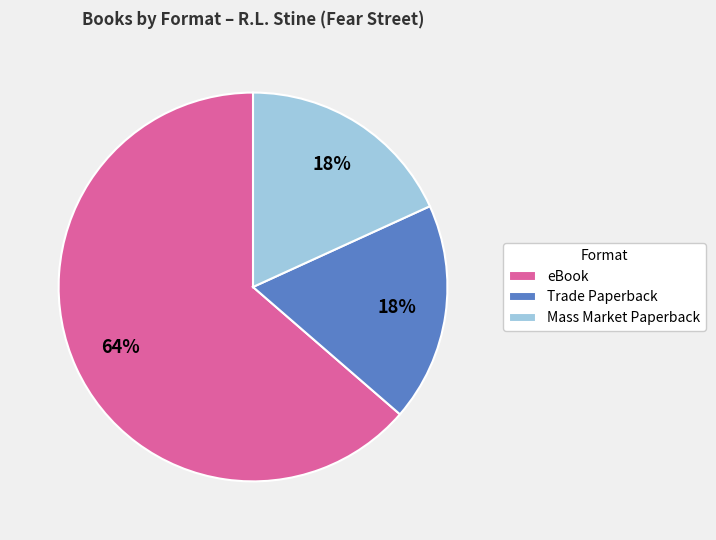

To the nearest percent, what percentage of the pie is eBook?

64%